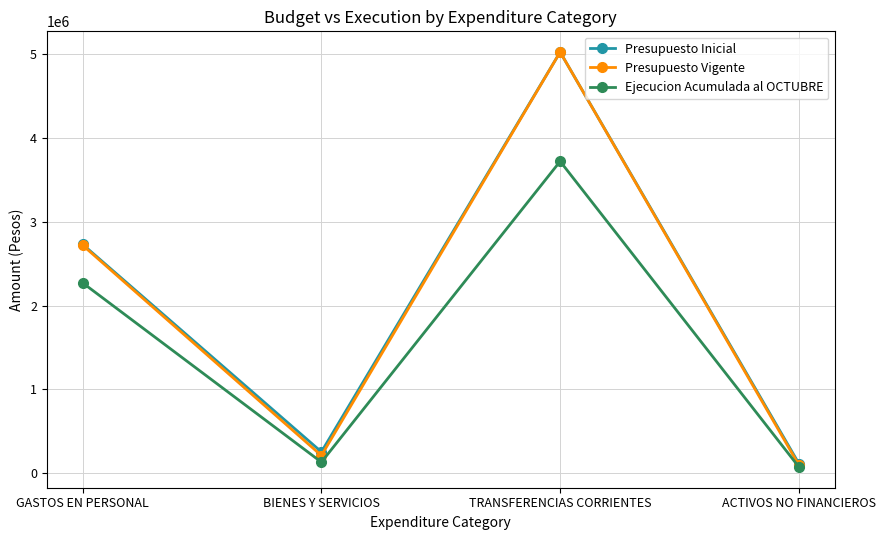

What is the label of the 4th point from the left?

ACTIVOS NO FINANCIEROS